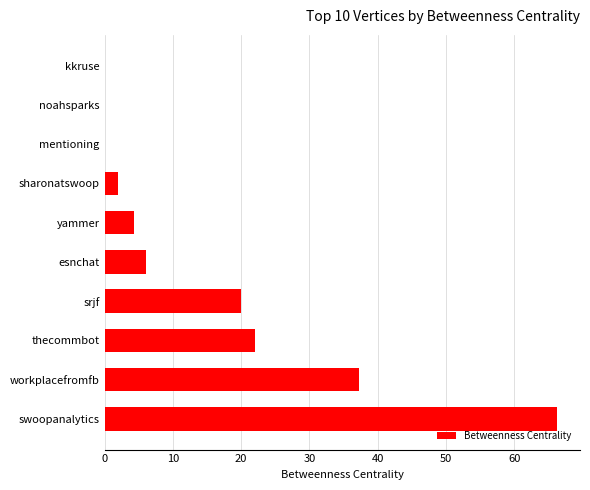

How many distinct data groups are displayed?

1